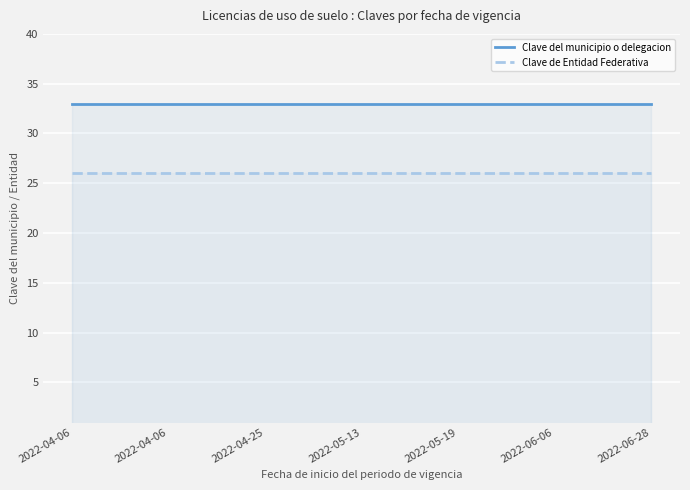

List the series in order of their peak value, lowest first.

Clave de Entidad Federativa, Clave del municipio o delegacion